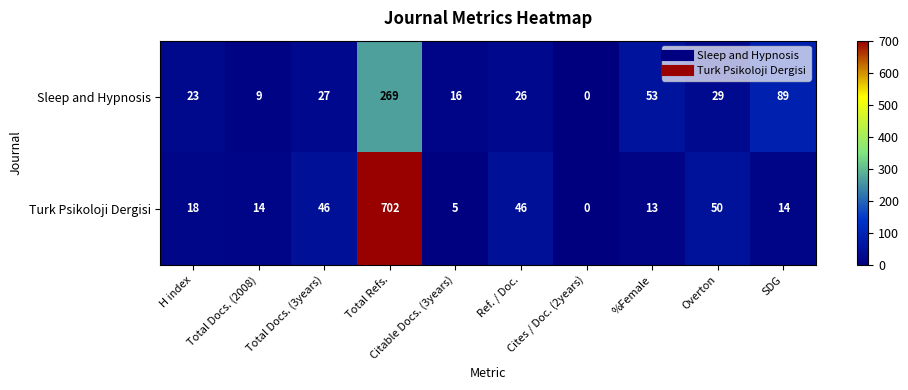

List the series in order of their peak value, highest first.

Turk Psikoloji Dergisi, Sleep and Hypnosis